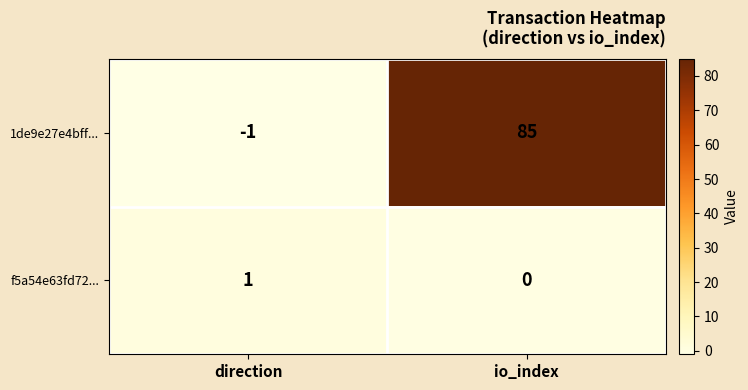

What is the difference between the 1de9e27e4bff... values at direction and io_index?

86